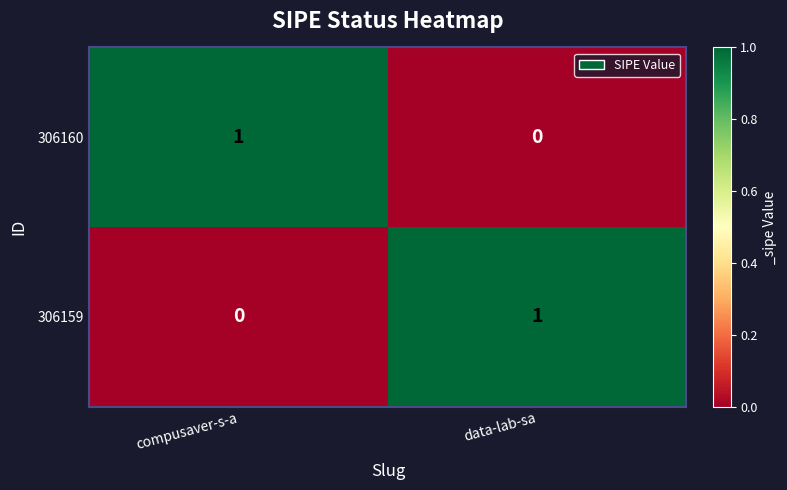

True or false: 306159 has a value of -1 at compusaver-s-a.

False